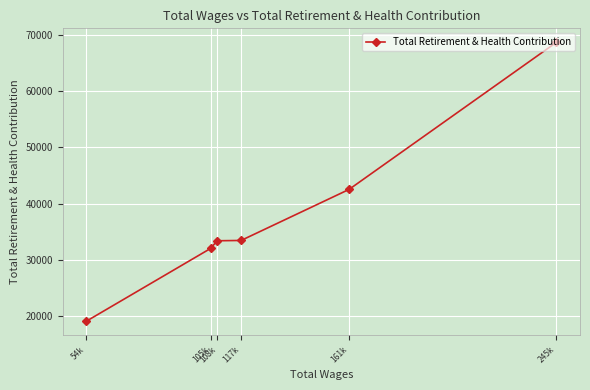

Which category has the lowest value across all series?

54k